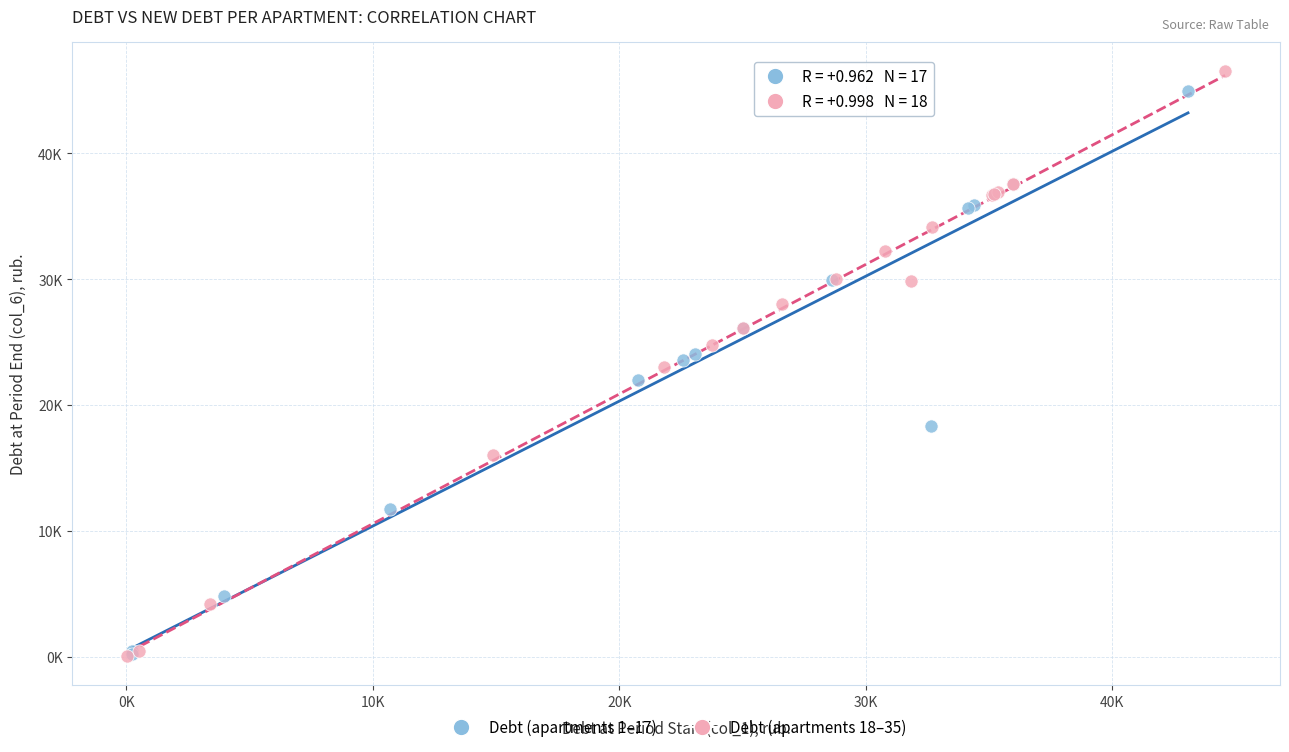

Which series has the largest Y range (max minus min)?

Debt (apartments 18–35)